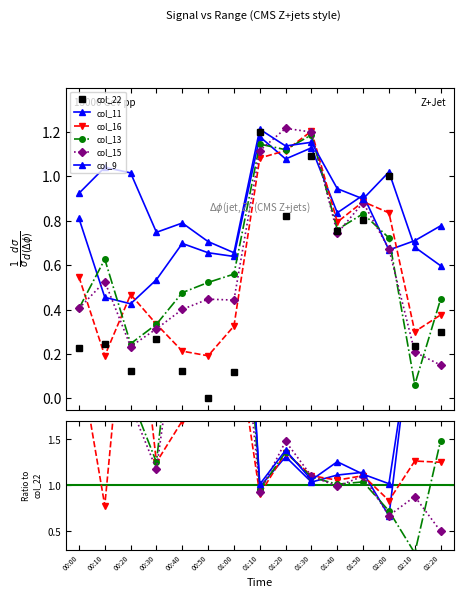

What is the label of the 15th point from the left?

02:20